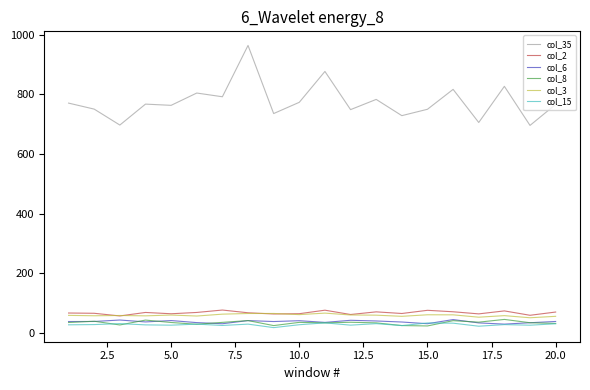

Which series has the largest total across all categories?

col_35